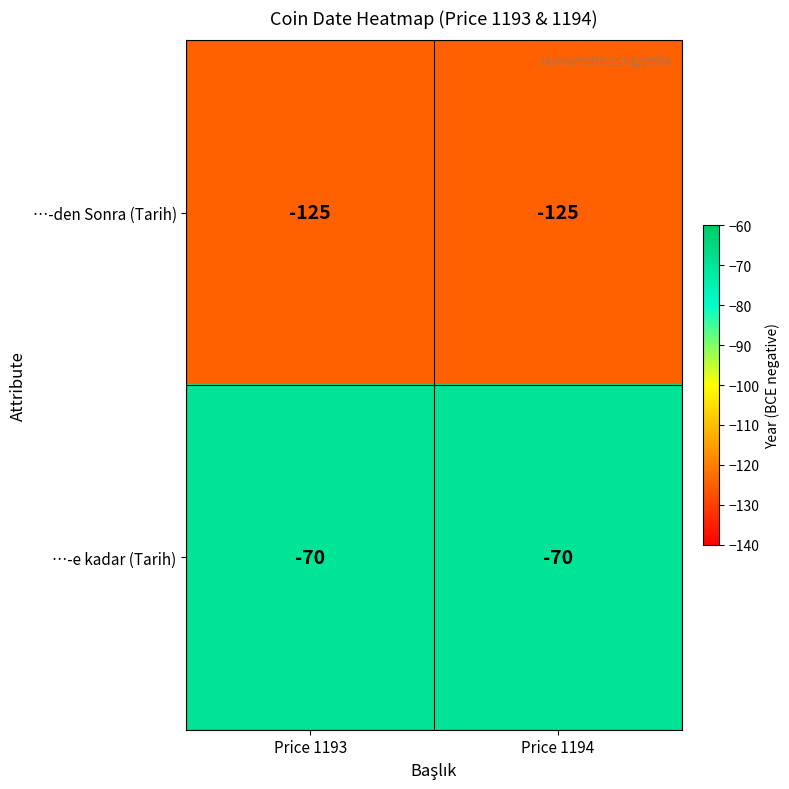

Which series has the largest total across all categories?

…-e kadar (Tarih)